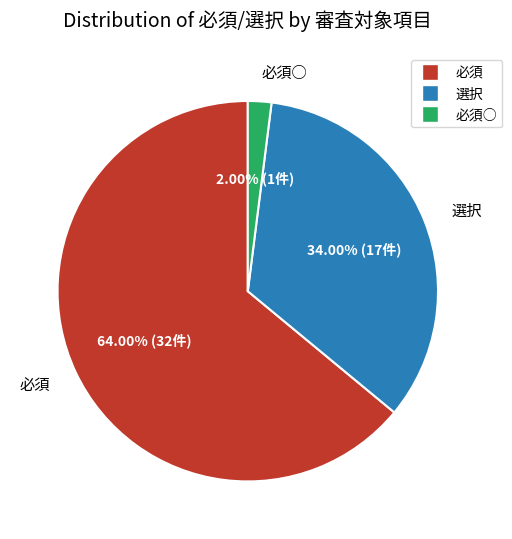

Is there a majority slice in this chart?

Yes